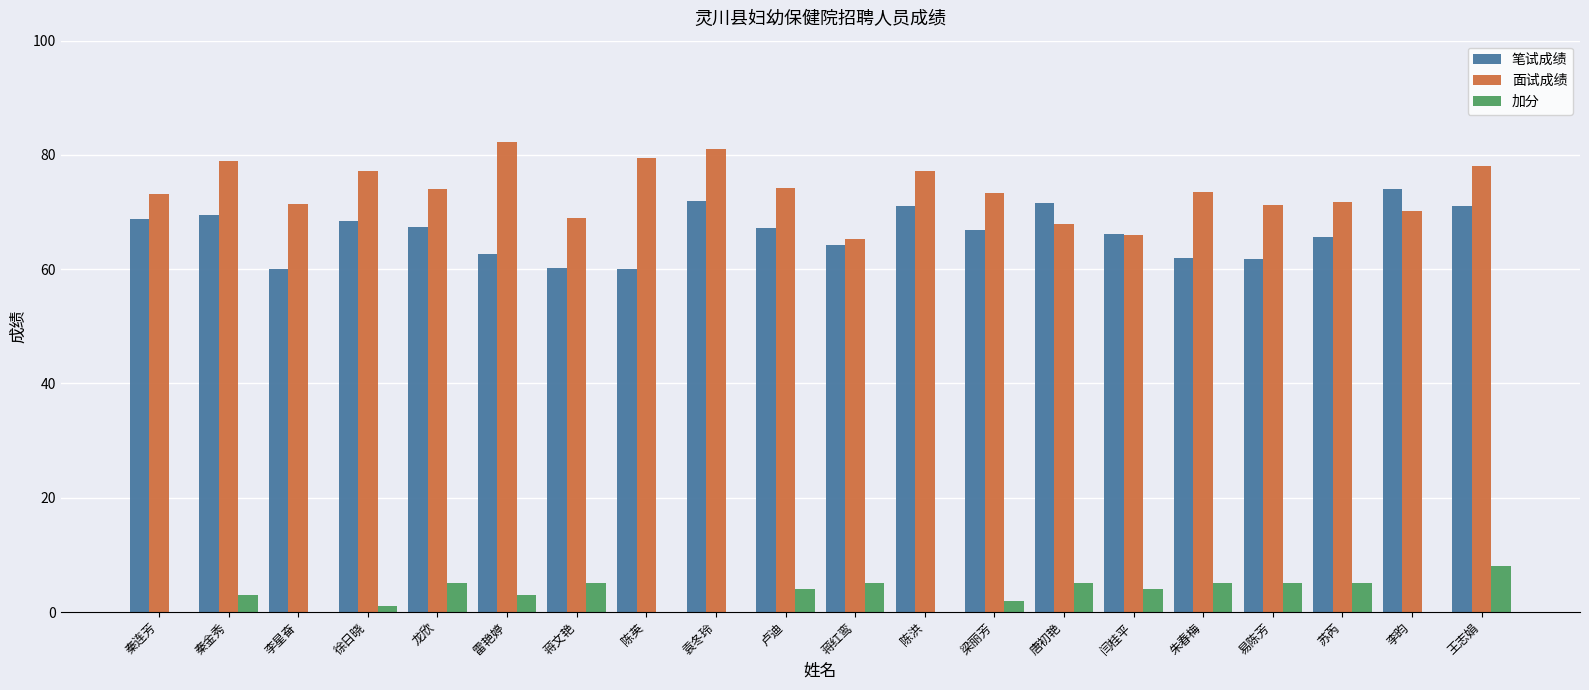

What is the sum of all 加分 values?

60.0